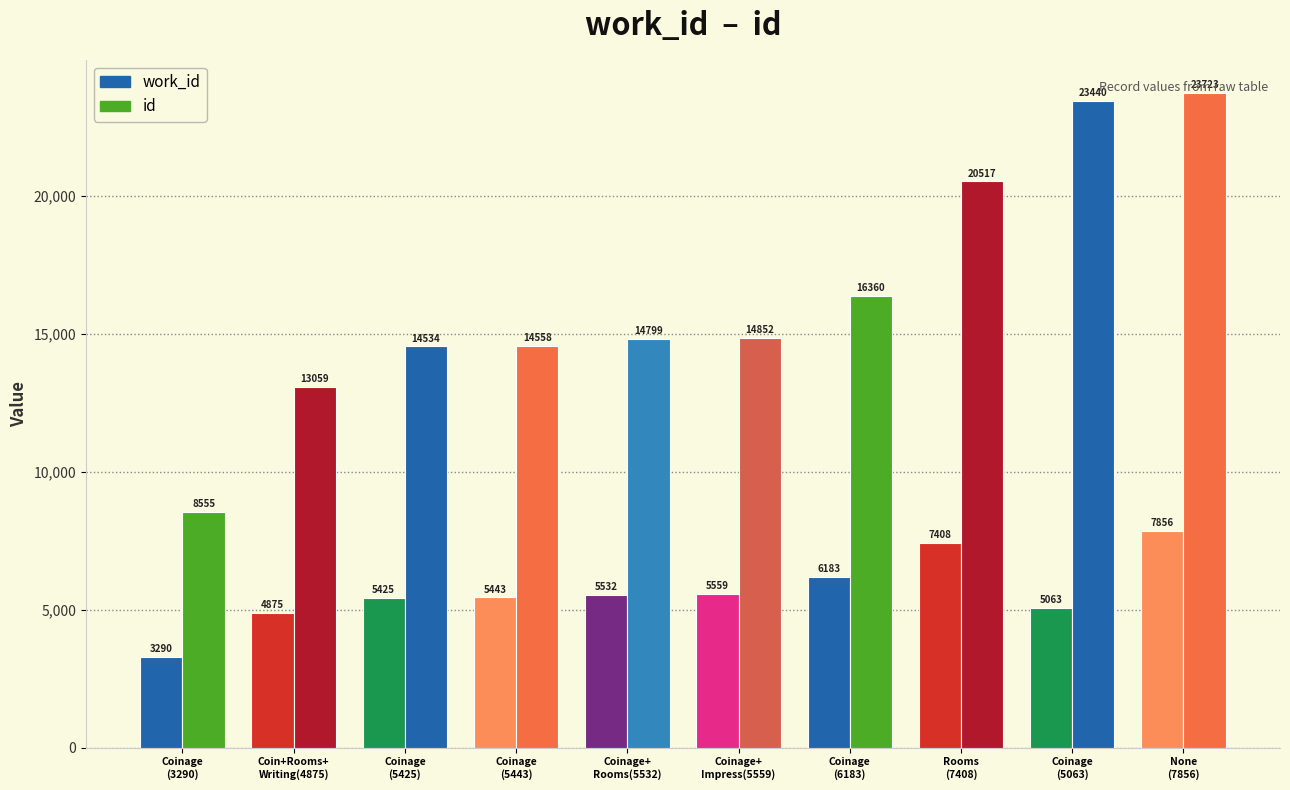

Reading left to right, transcribe all the data shown in this chart.

work_id: Coinage
(3290)=3290	Coin+Rooms+
Writing(4875)=4875	Coinage
(5425)=5425	Coinage
(5443)=5443	Coinage+
Rooms(5532)=5532	Coinage+
Impress(5559)=5559	Coinage
(6183)=6183	Rooms
(7408)=7408	Coinage
(5063)=5063	None
(7856)=7856
id: Coinage
(3290)=8555	Coin+Rooms+
Writing(4875)=13059	Coinage
(5425)=14534	Coinage
(5443)=14558	Coinage+
Rooms(5532)=14799	Coinage+
Impress(5559)=14852	Coinage
(6183)=16360	Rooms
(7408)=20517	Coinage
(5063)=23440	None
(7856)=23723